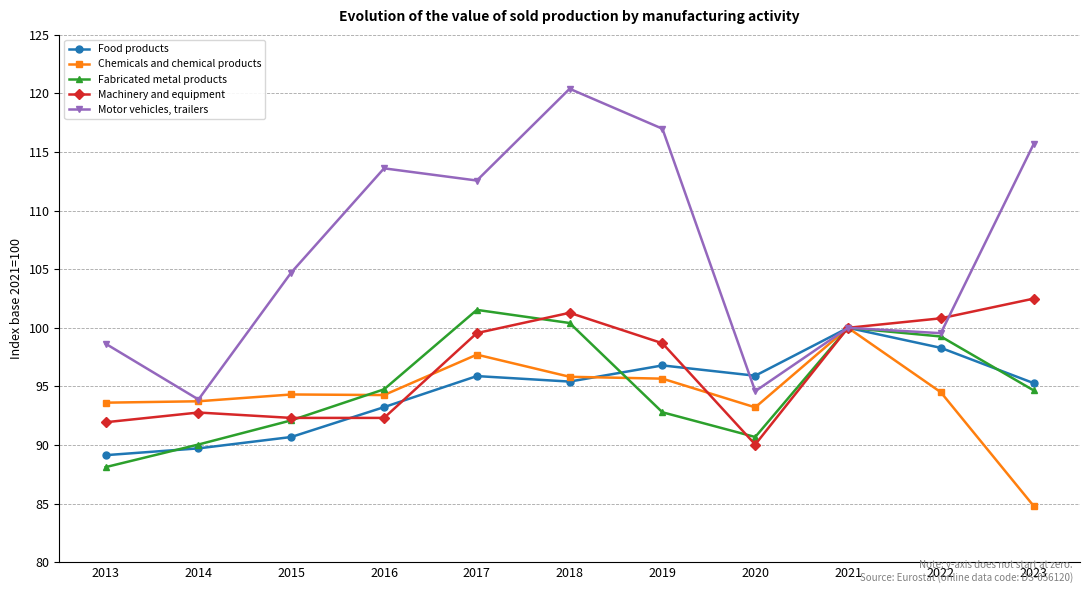

What is the maximum value shown in the chart?

120.4